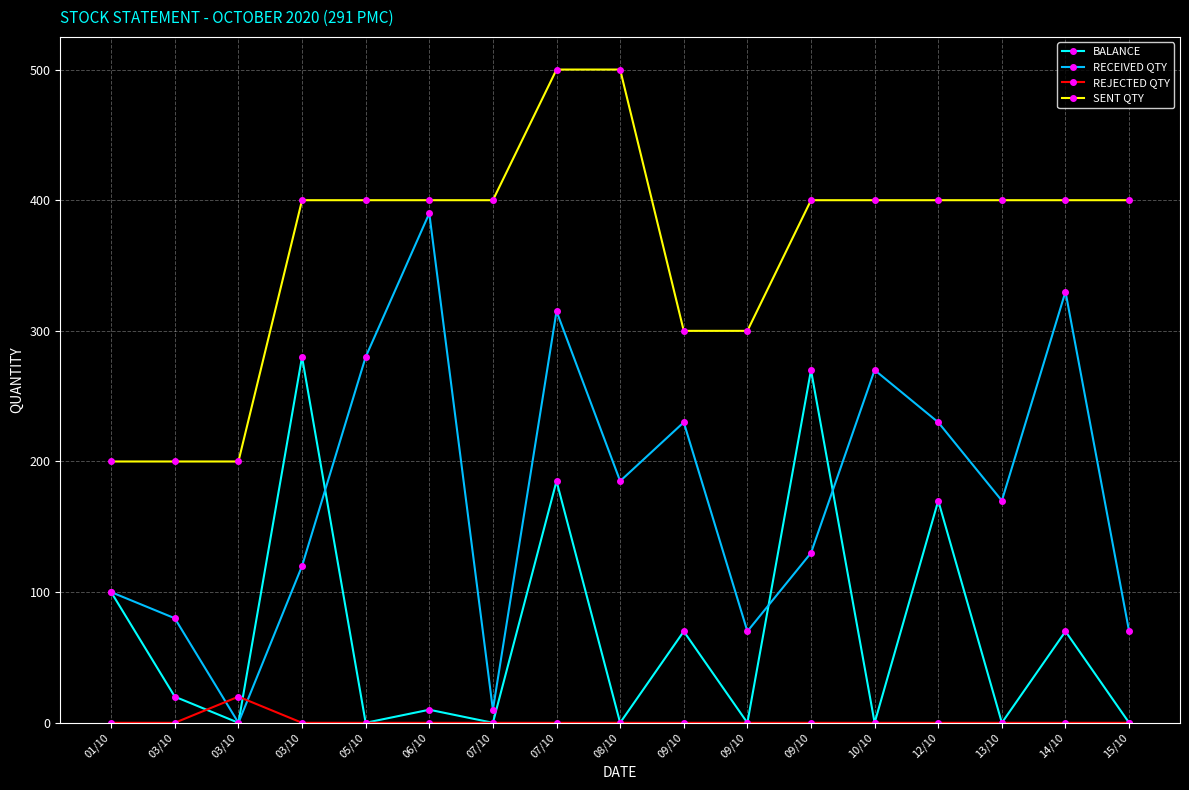

The REJECTED QTY series shows 8 at 03/10. True or false?

False